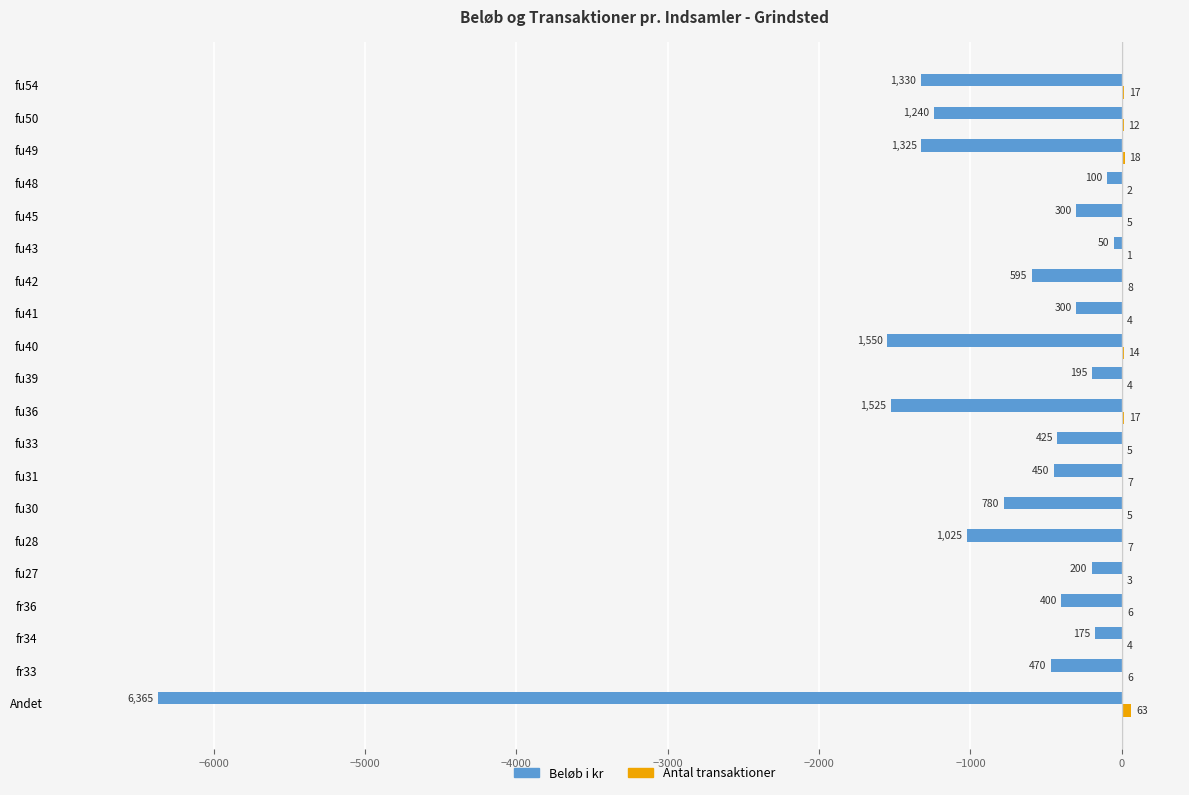

What is the sum of all Beløb i kr values?

-18800